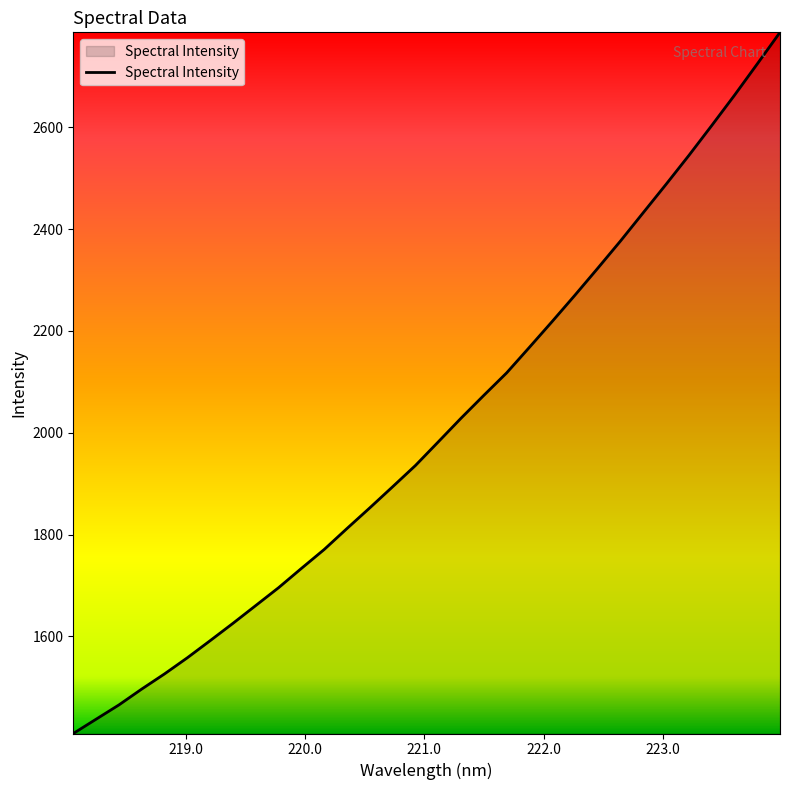

What is the smallest value displayed?

1409.0